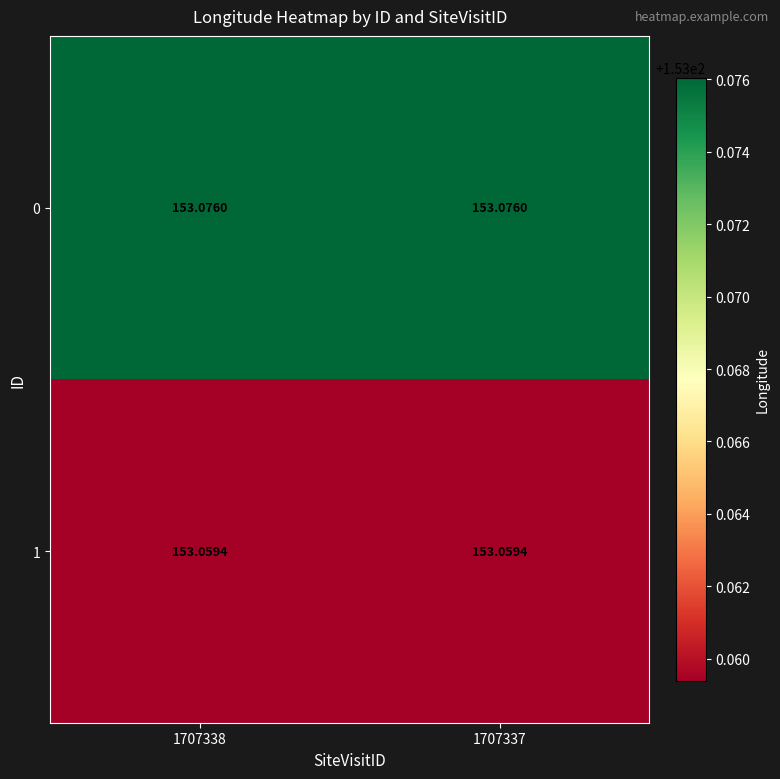

How many categories are shown in the chart?

2